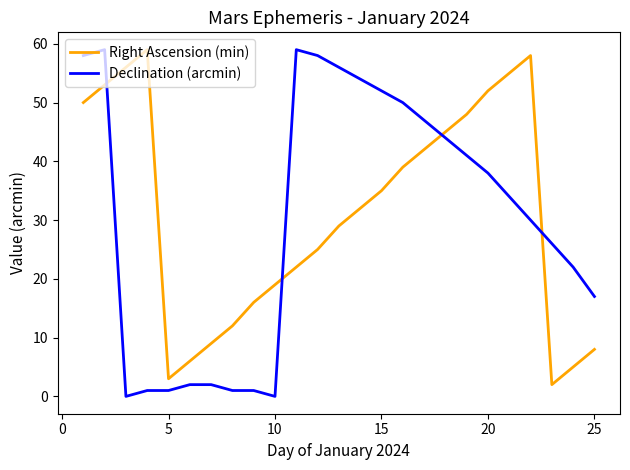

What is the greatest value displayed?

59